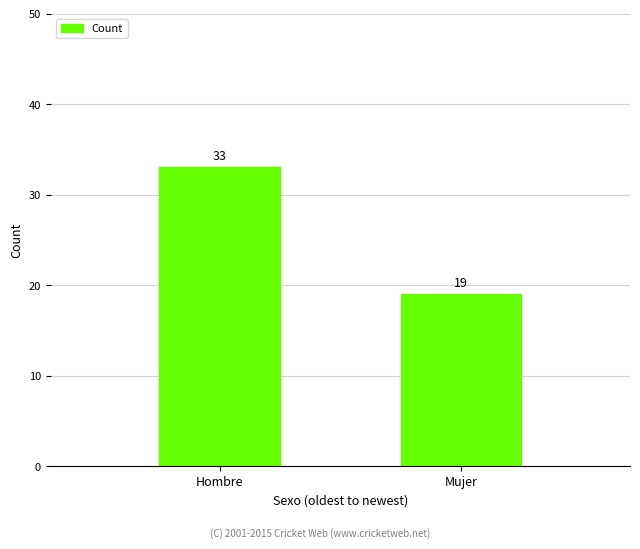

What is the greatest value displayed?

33